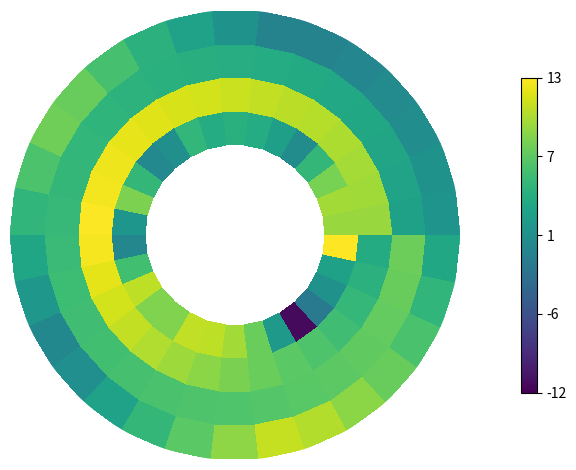

Count the number of categories in the chart.

30